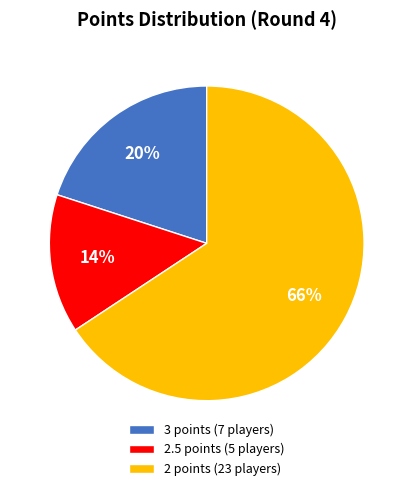

Is there a majority slice in this chart?

Yes